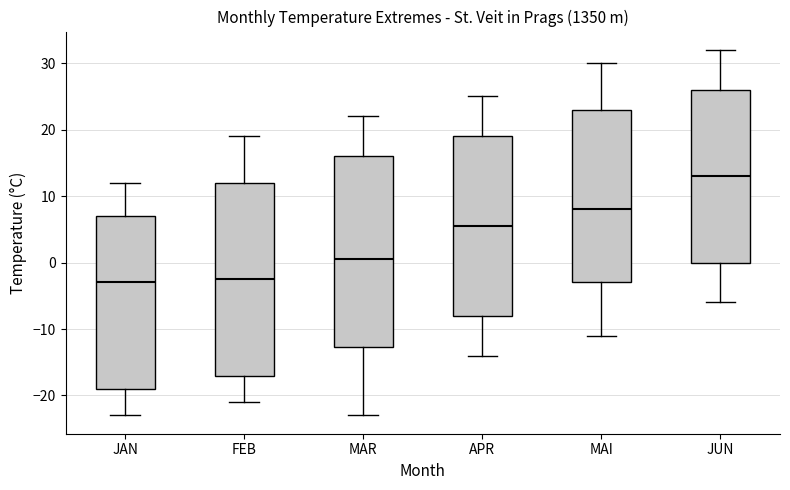

Where does the median line of the box for JAN sit on the y-axis? The values are not printed on the chart, so give them approximately, as read against the axis.

-3